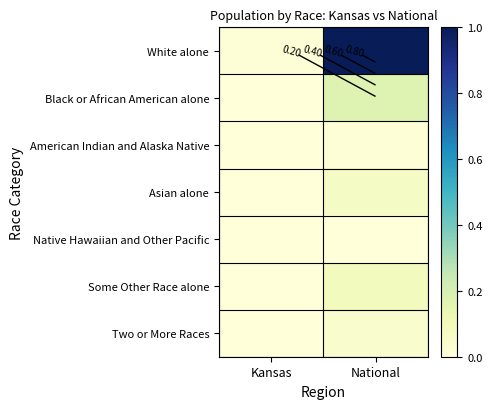

List the labels in order of Black or African American alone value, largest first.

National, Kansas